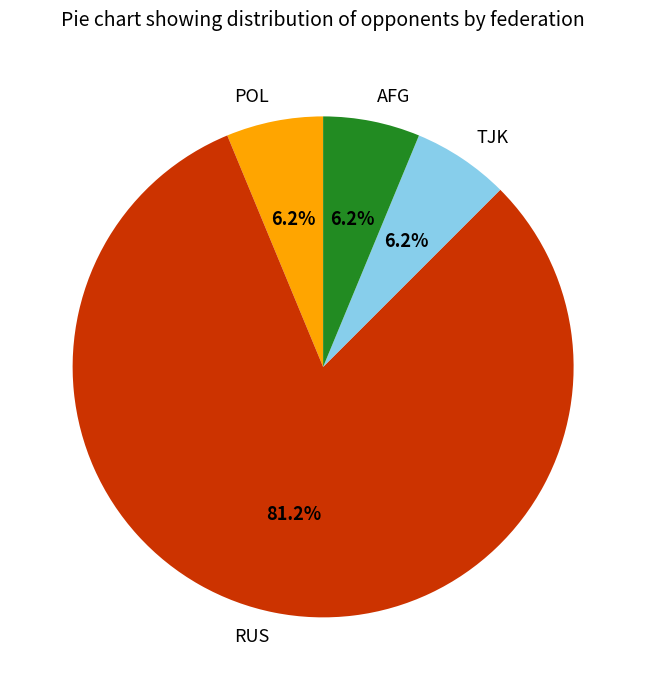

The AFG slice represents 6% of the pie. True or false?

True